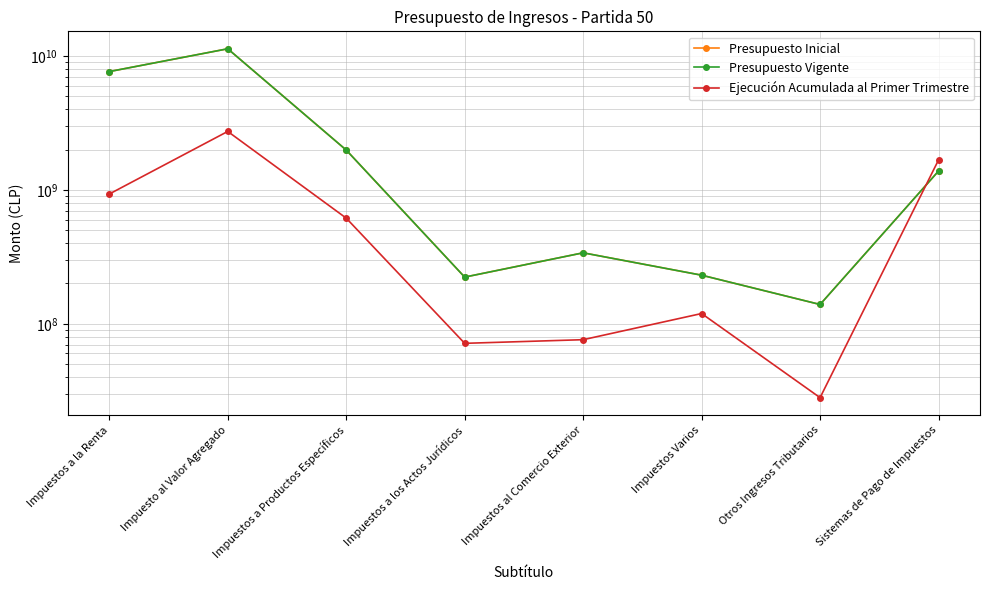

What is the difference between the second highest and second lowest values in the Ejecución Acumulada al Primer Trimestre series?

1601559801